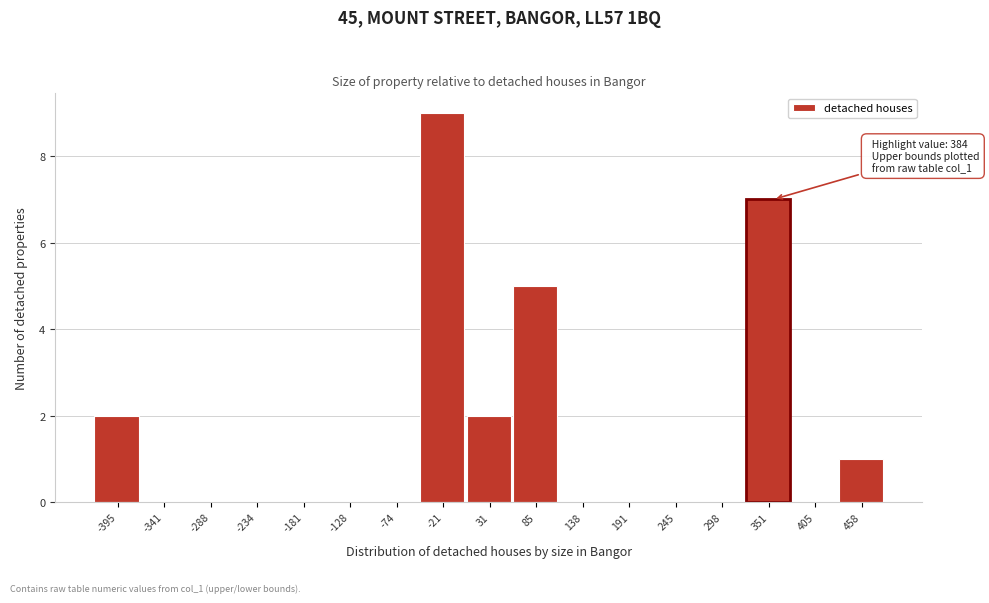

Reading left to right, what are all the values shown in this chart?

-395=2	-341=0	-288=0	-234=0	-181=0	-128=0	-74=0	-21=9	31=2	85=5	138=0	191=0	245=0	298=0	351=7	405=0	458=1